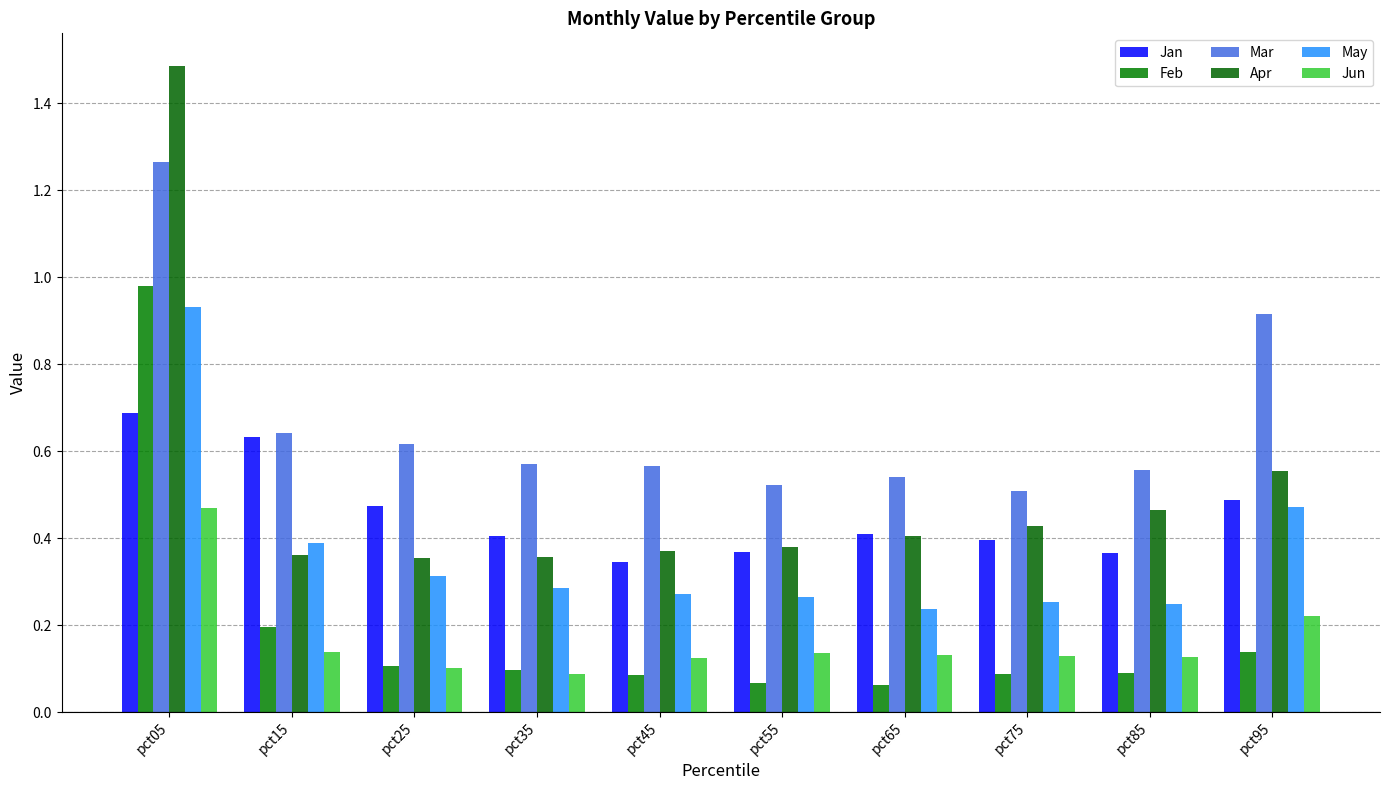

Read the Feb value at pct45.

0.1